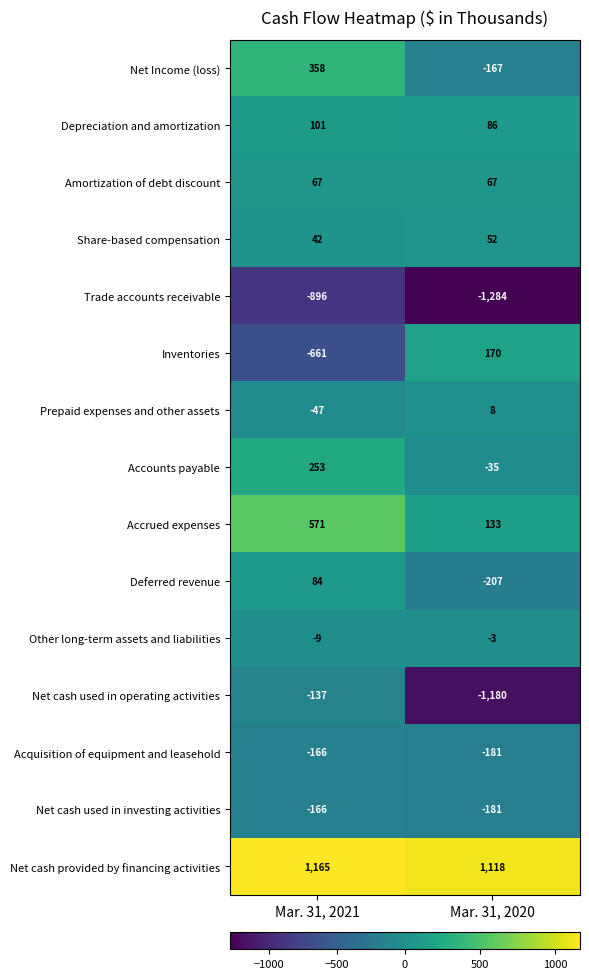

At which category does the chart reach its peak across all series?

Mar. 31, 2021